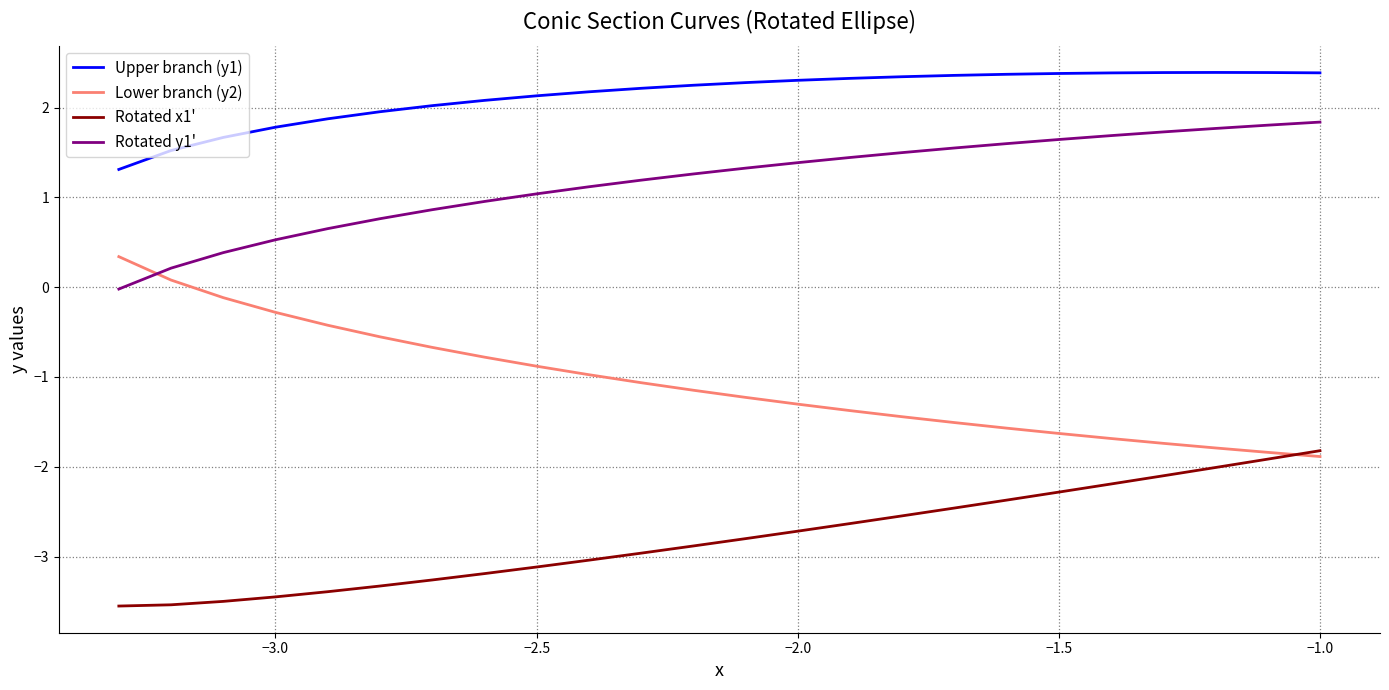

What is the greatest value displayed?

2.4